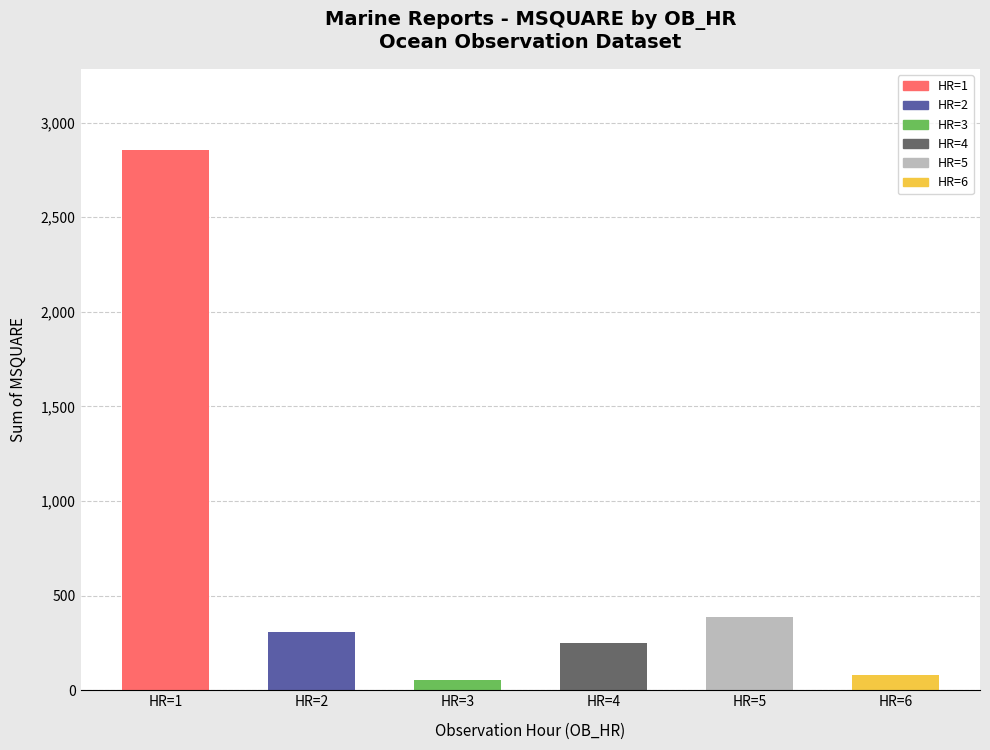

What is the smallest value displayed?

55